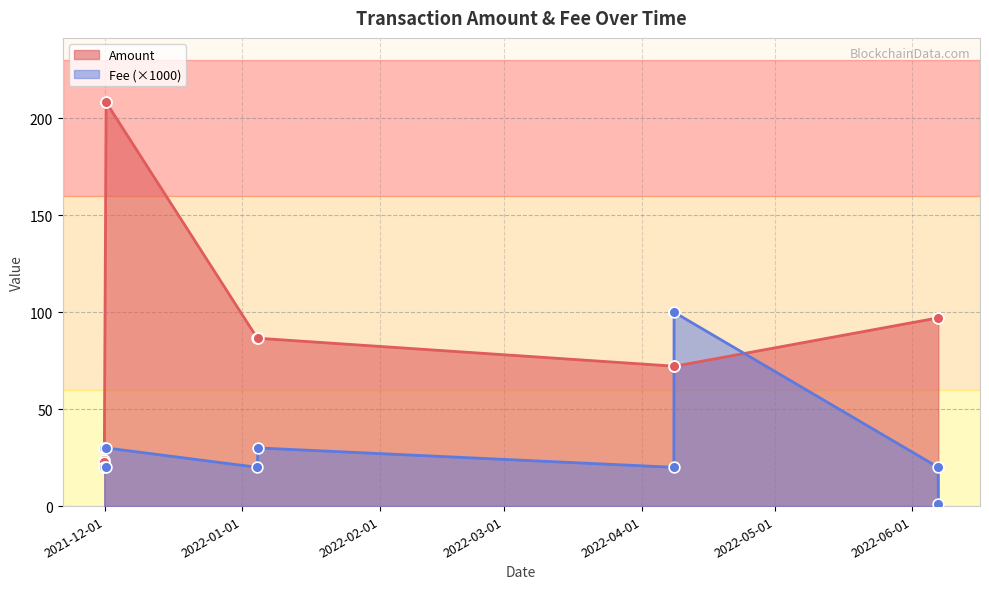

Which series reaches the maximum Y coordinate?

Amount